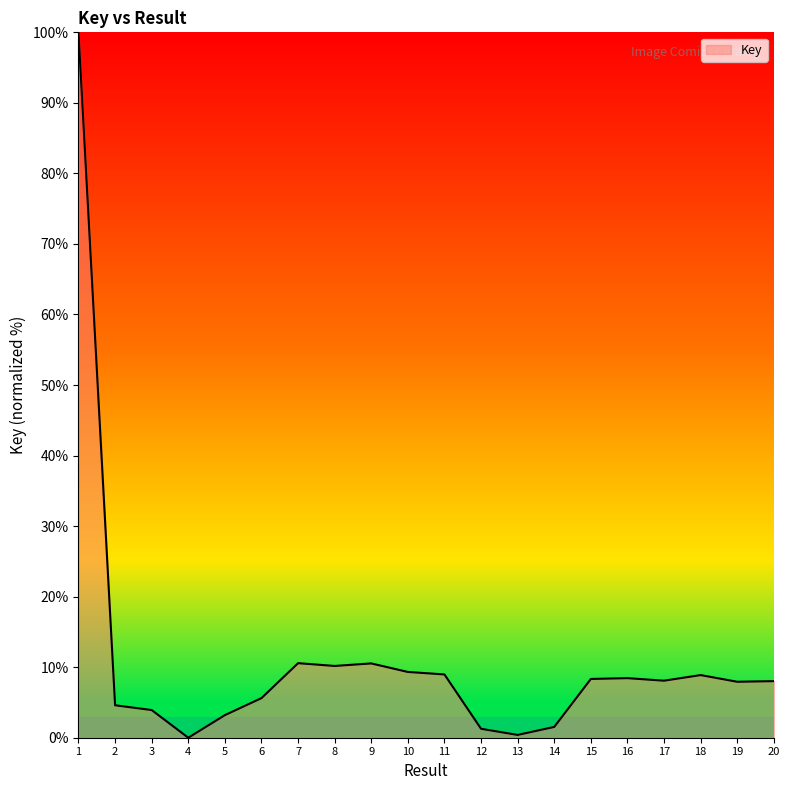

True or false: the data shows 7.9 at 2.

False